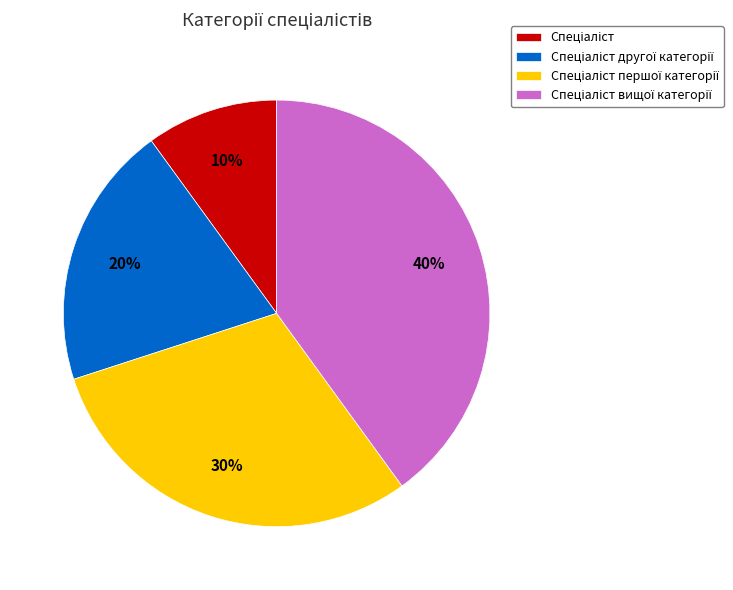

To the nearest percent, what is the average slice percentage?

25%